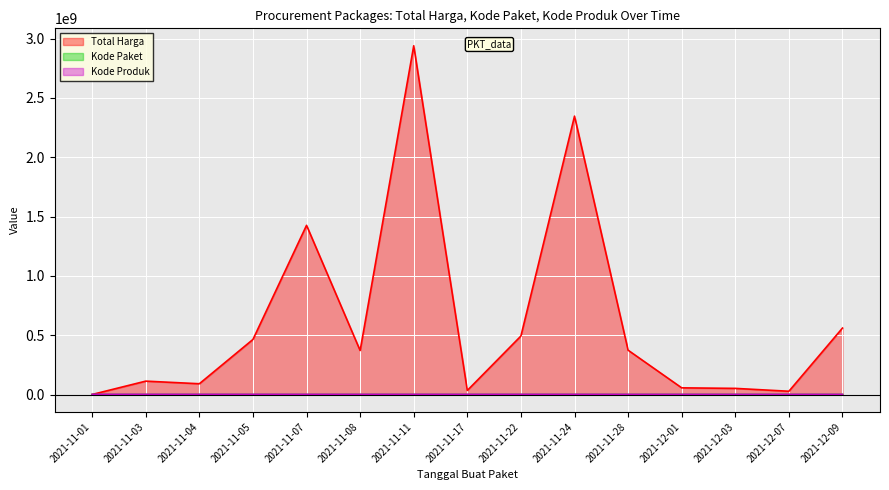

What is the average value of the Kode Produk series?

1416343